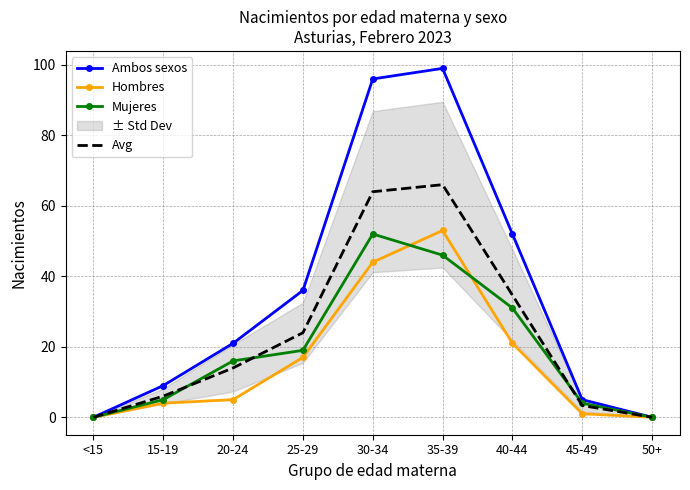

True or false: Avg has more than 2 points higher than both neighbors.

False